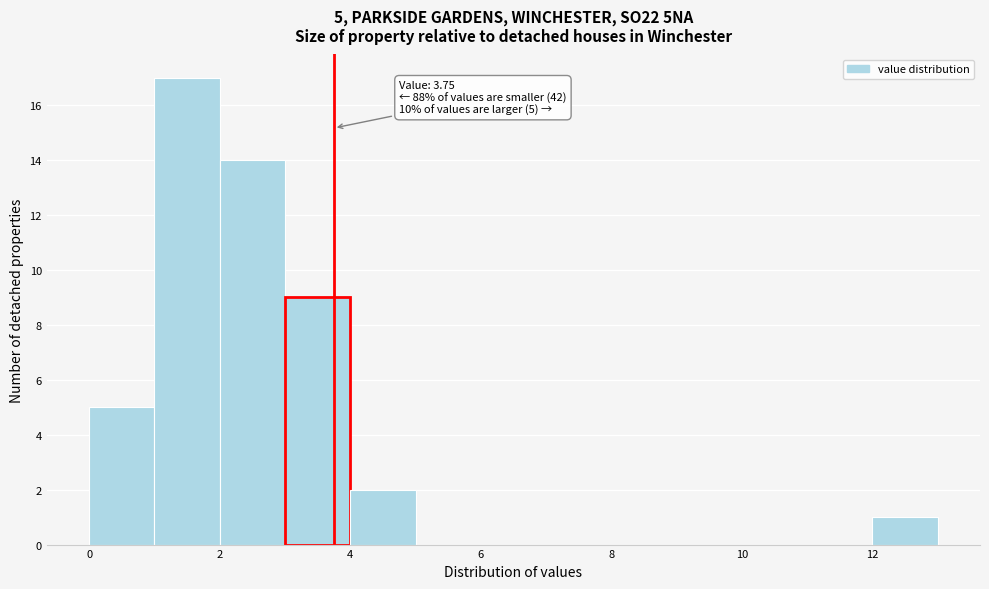

Which range on the x-axis has the tallest bar?

1 to 2